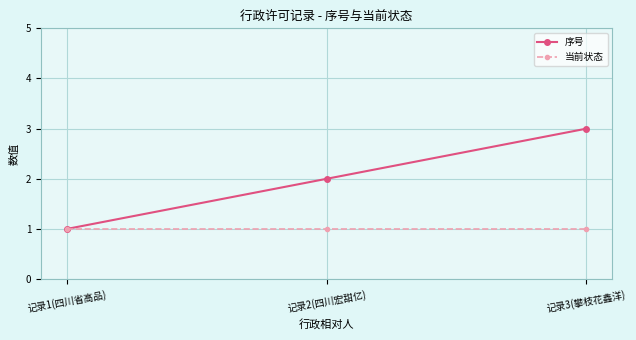

Reading left to right, extract all data points from this chart.

序号: 记录1(四川省高品)=1	记录2(四川宏甜亿)=2	记录3(攀枝花鑫洋)=3
当前状态: 记录1(四川省高品)=1	记录2(四川宏甜亿)=1	记录3(攀枝花鑫洋)=1